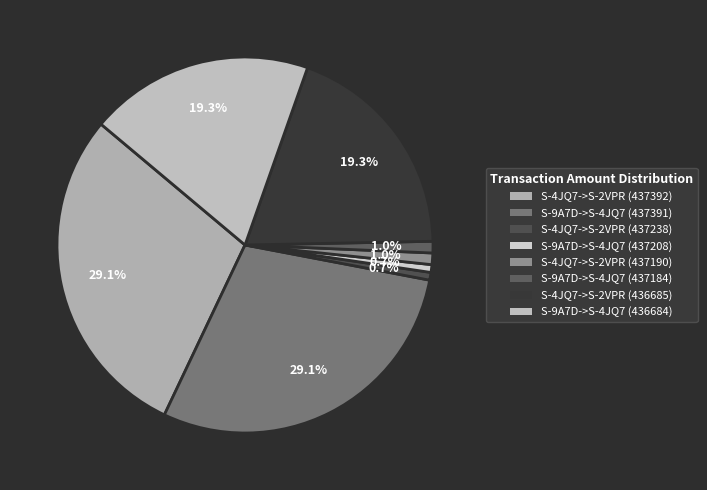

To the nearest percent, what is the difference between the largest and smallest slice percentages?

28%